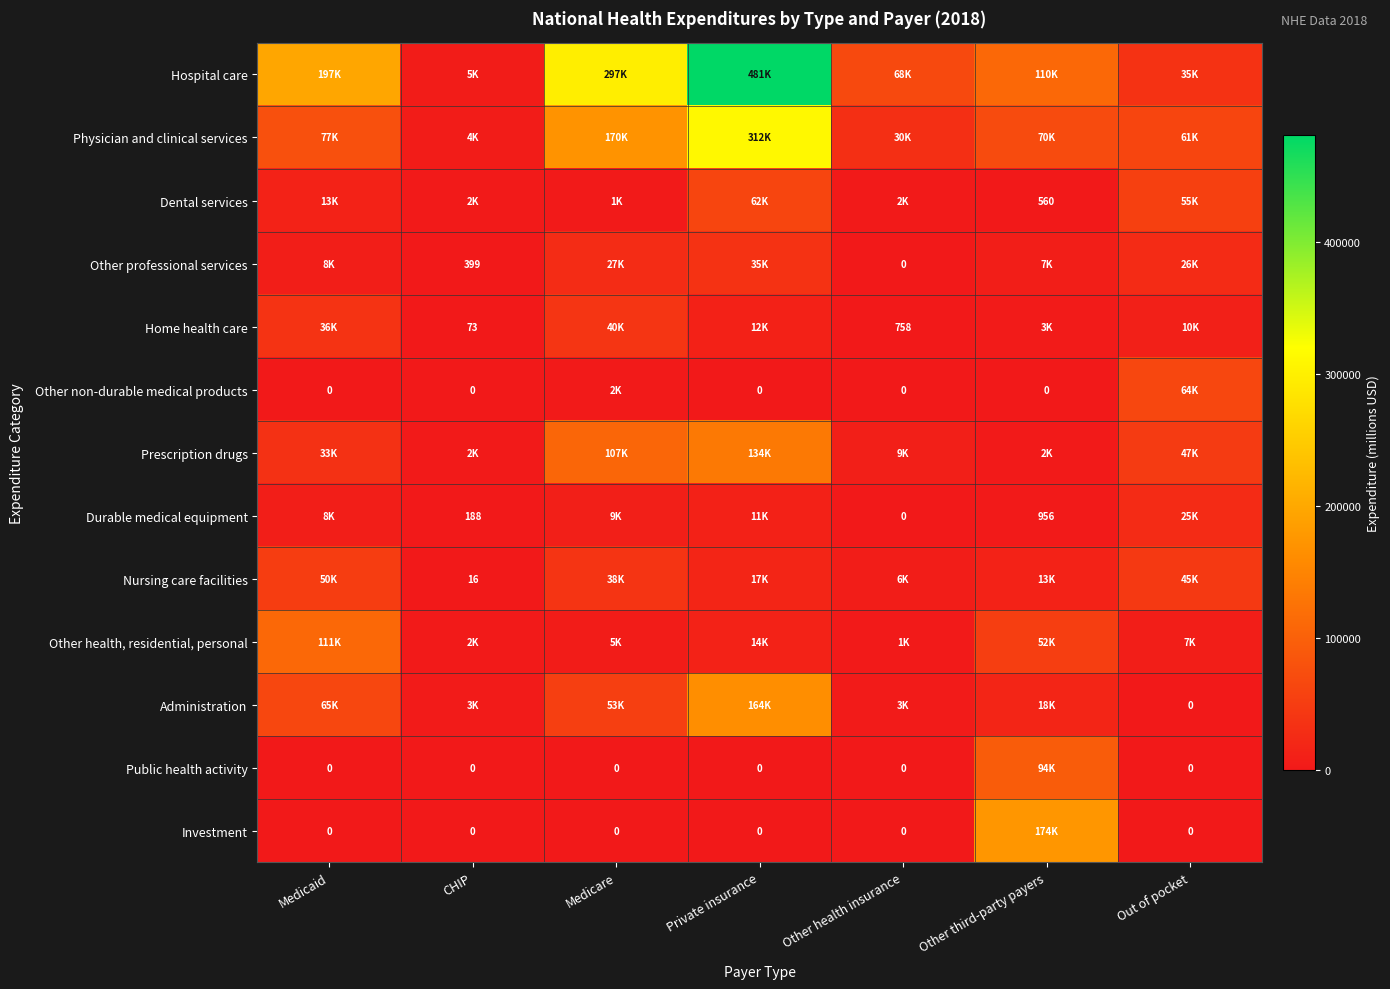

Which series has the largest total across all categories?

Hospital care